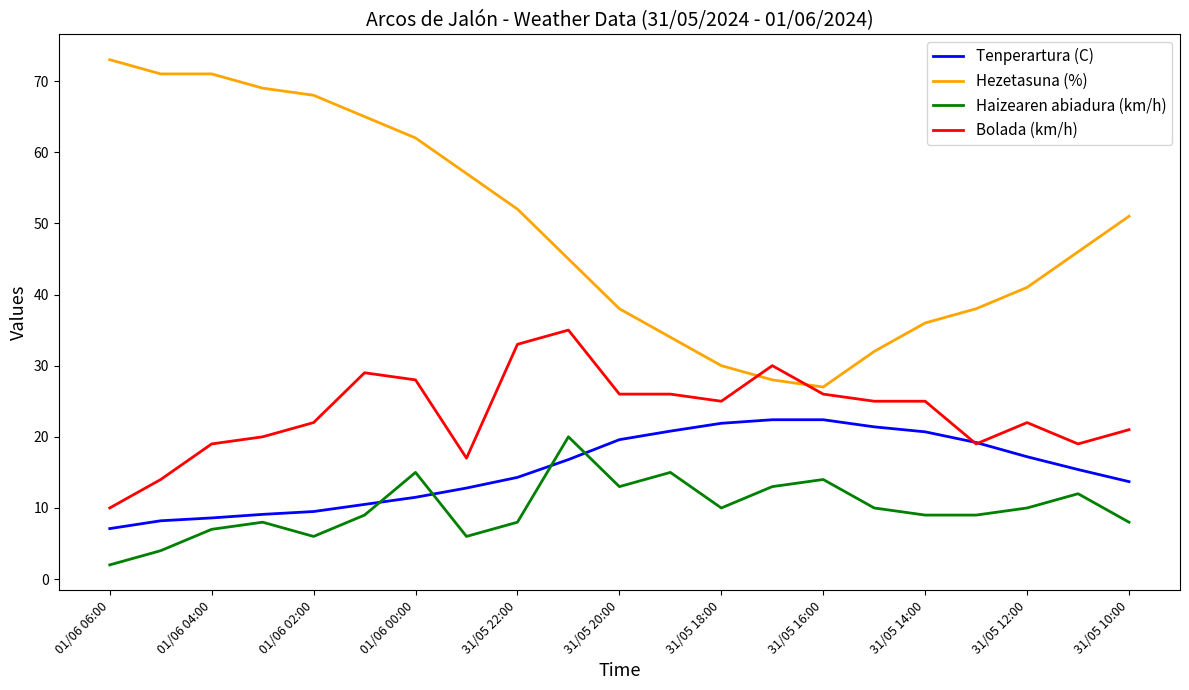

What is the greatest value displayed?

73.0